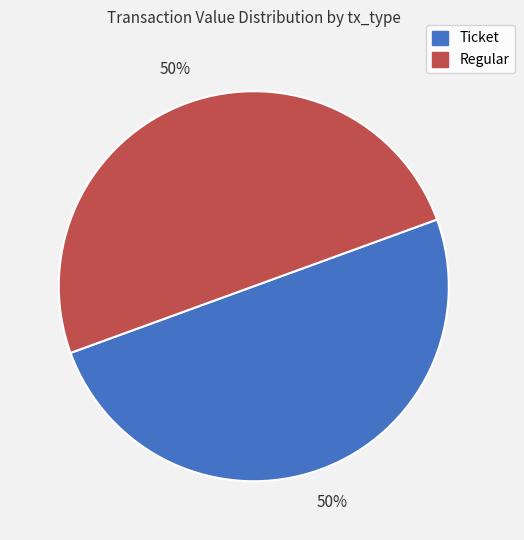

To the nearest percent, what is the average slice percentage?

50%